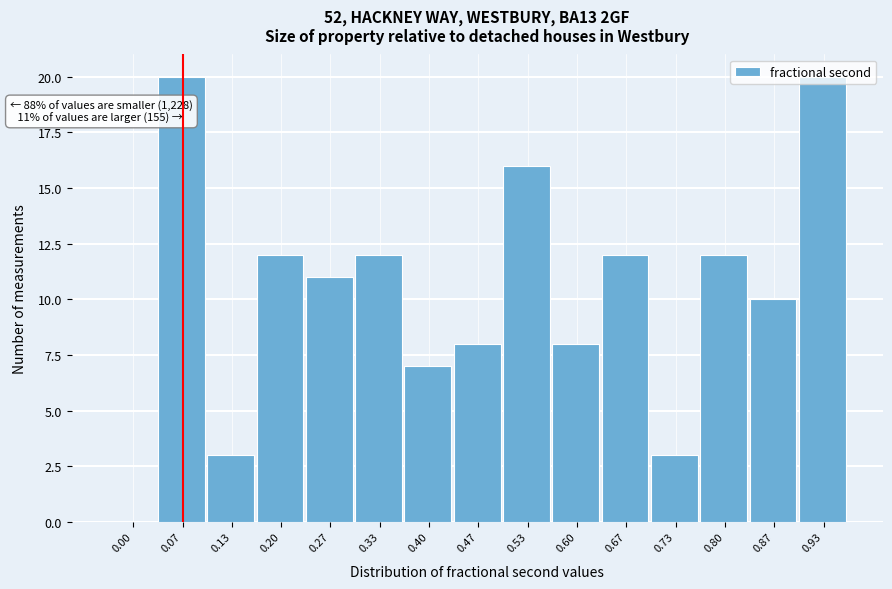

What is the change in value from 0.33 to 0.47?

-4